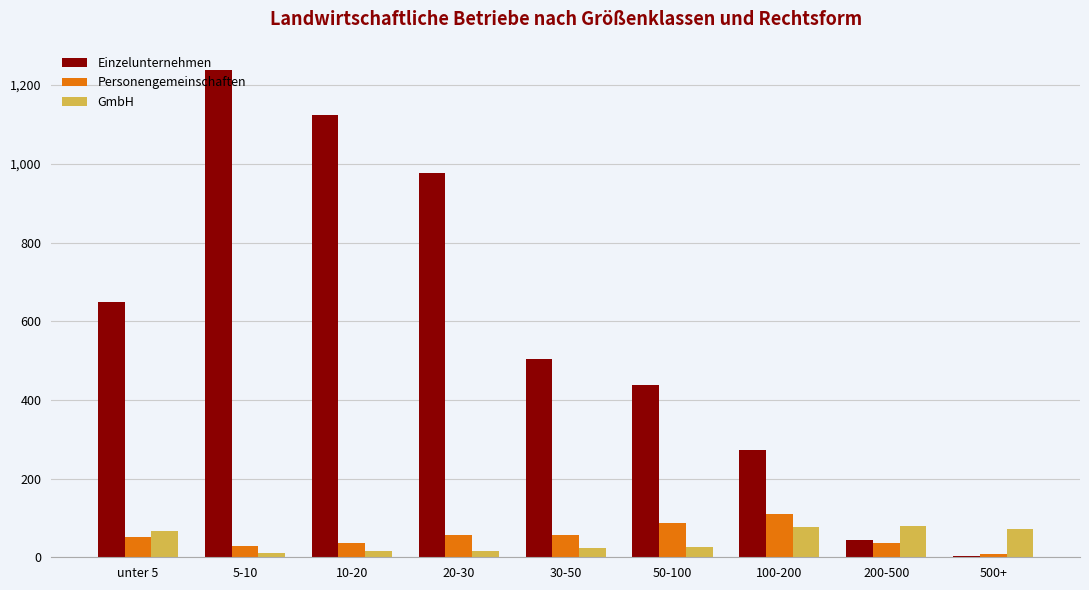

Count the number of data series in this chart.

3